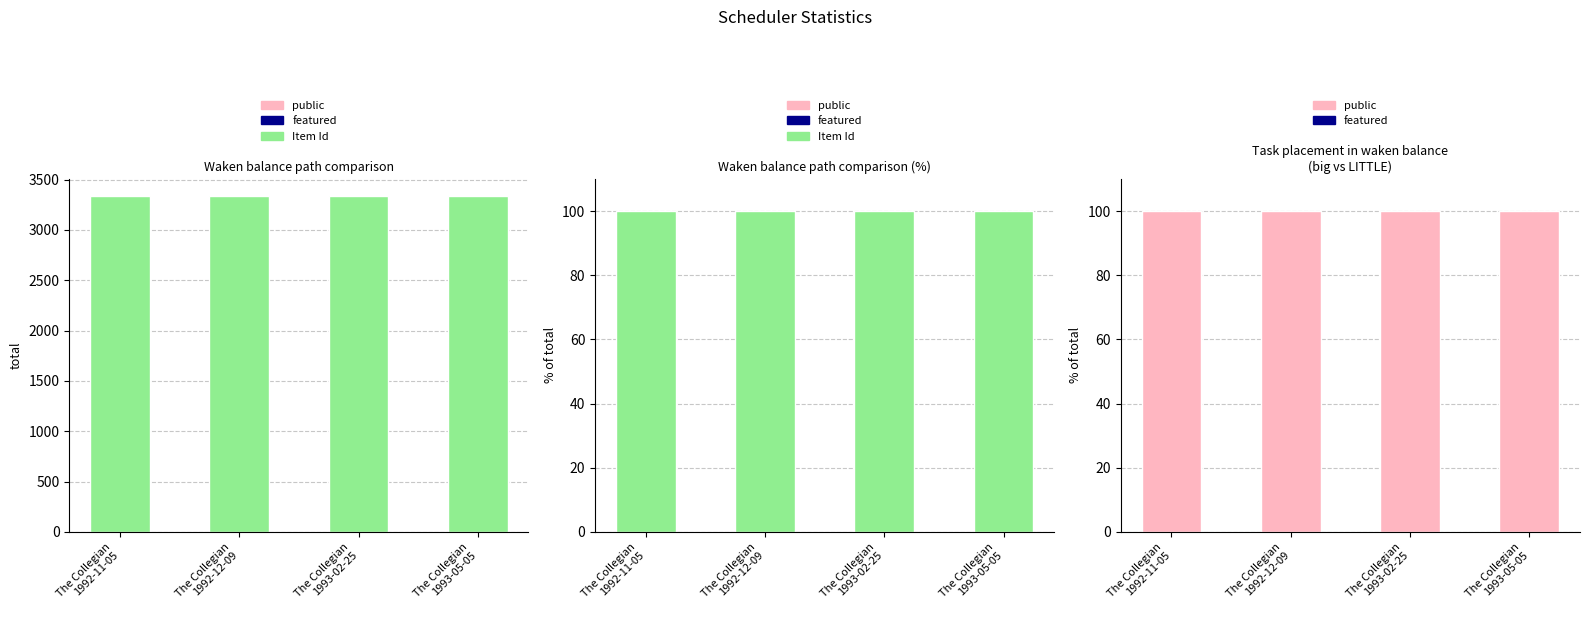

What is the label of the 4th bar from the right?

The Collegian
1992-11-05